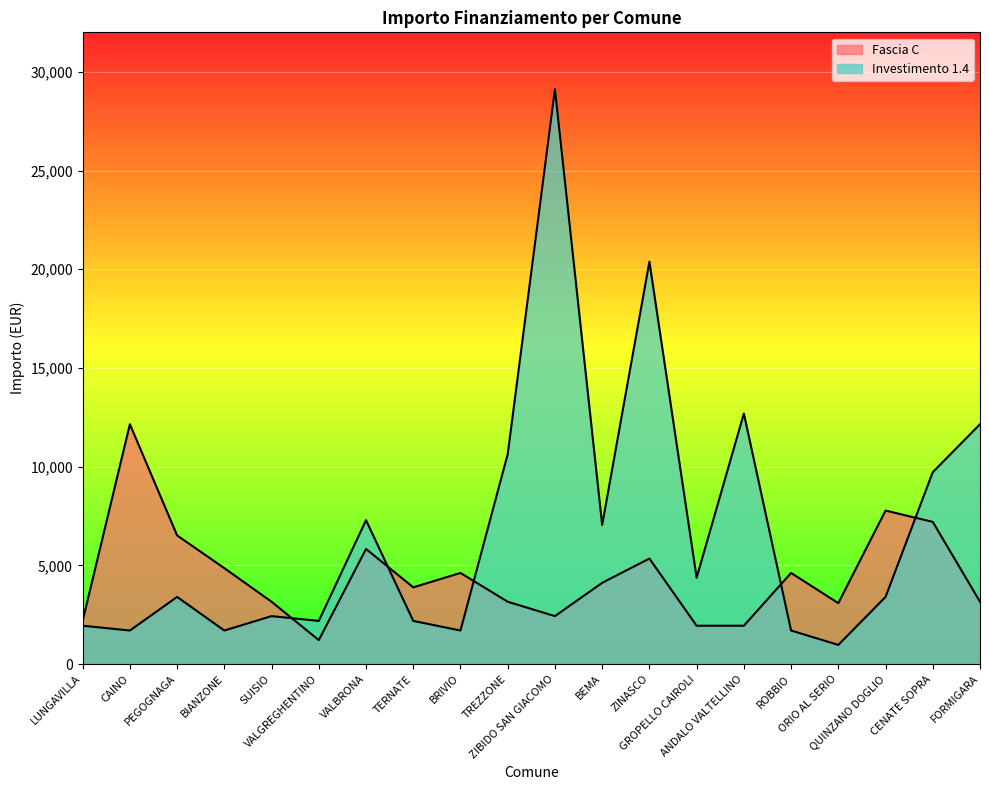

What is the sum of all Investimento 1.4 values?

136737